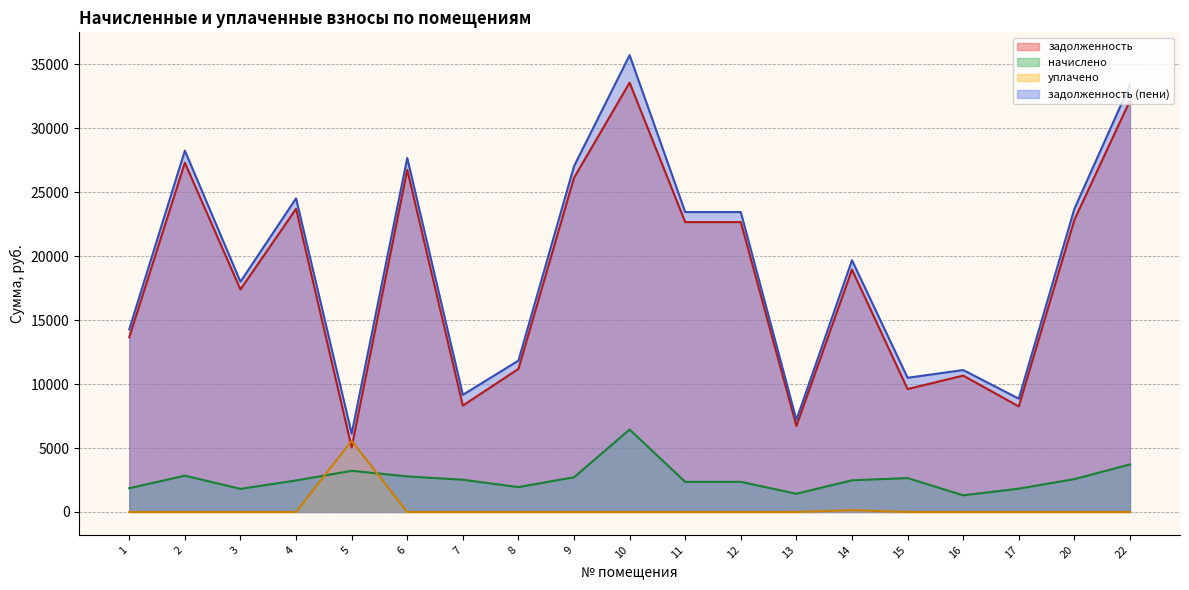

True or false: задолженность has a value of 2653.9 at 13.

False